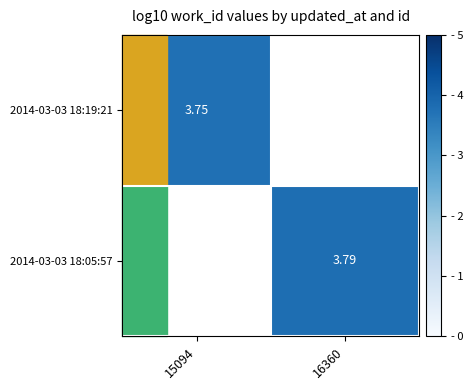

At how many categories does at least one series exceed 3?

2